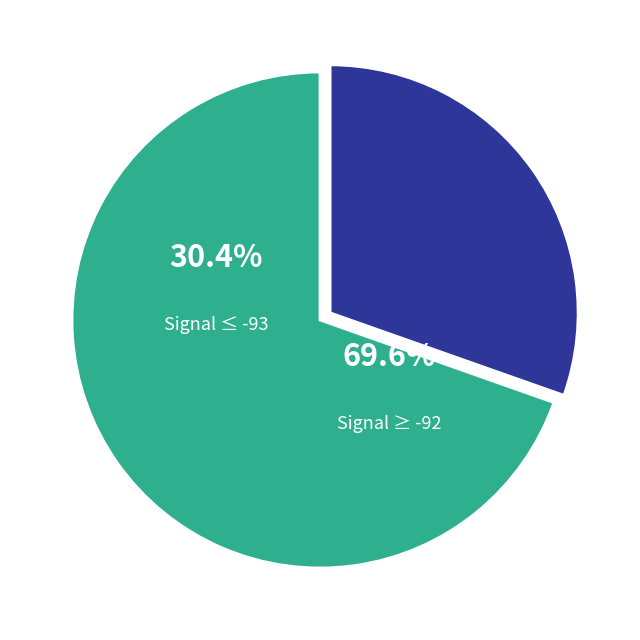

Do 5 and 7 together represent more than half of the pie?

No